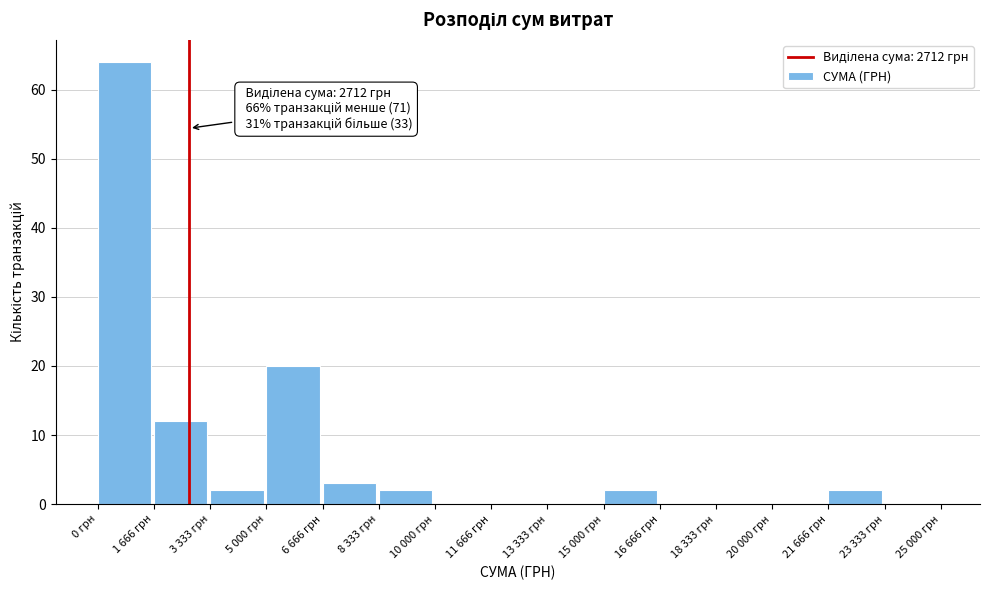

Reading right to left, extract all data points from this chart.

23 333 грн=0	21 666 грн=2	20 000 грн=0	18 333 грн=0	16 666 грн=0	15 000 грн=2	13 333 грн=0	11 666 грн=0	10 000 грн=0	8 333 грн=2	6 666 грн=3	5 000 грн=20	3 333 грн=2	1 666 грн=12	0 грн=64